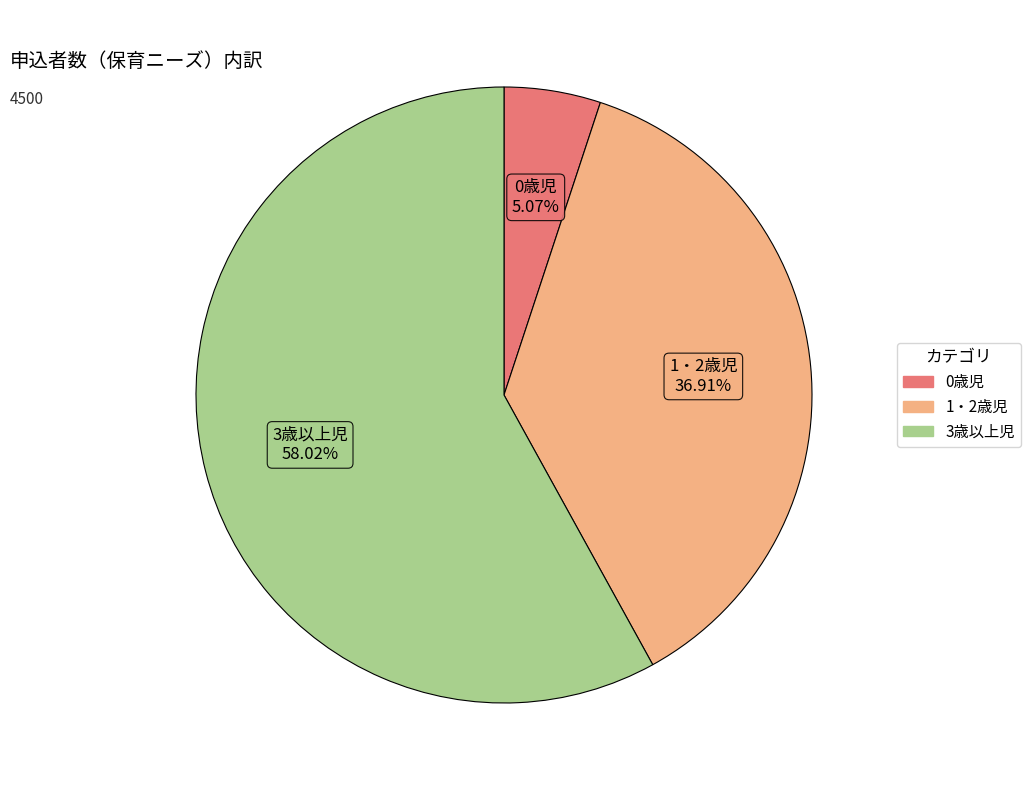

What is the majority slice?

3歳以上児